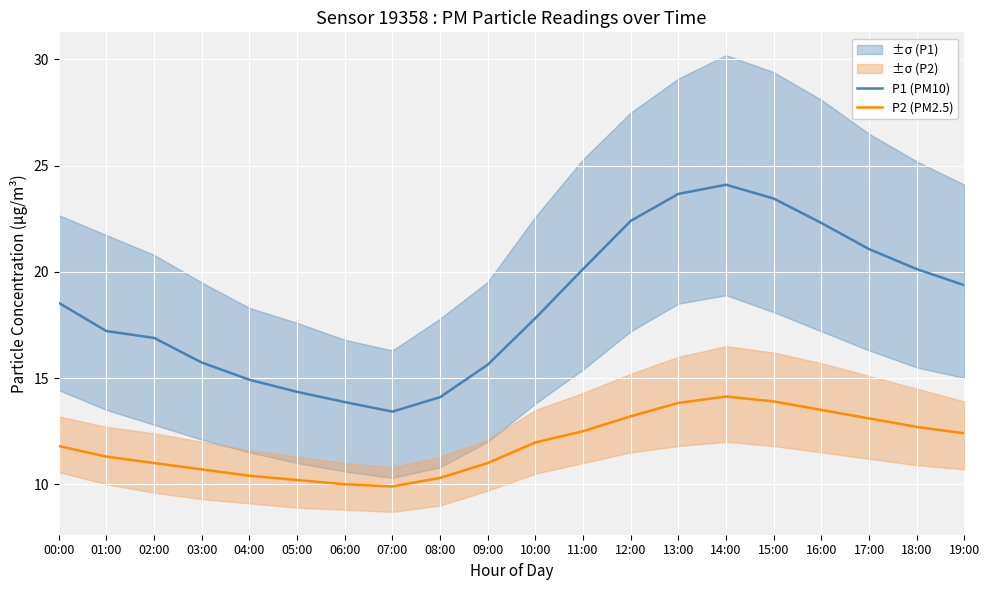

Reading right to left, what are all the values shown in this chart?

P1 (PM10): 19.4	20.1	21.1	22.3	23.4	24.1	23.7	22.4	20.1	17.8	15.6	14.1	13.4	13.9	14.3	14.9	15.7	16.9	17.2	18.5
P2 (PM2.5): 12.4	12.7	13.1	13.5	13.9	14.1	13.8	13.2	12.5	12.0	11.0	10.3	9.9	10.0	10.2	10.4	10.7	11.0	11.3	11.8